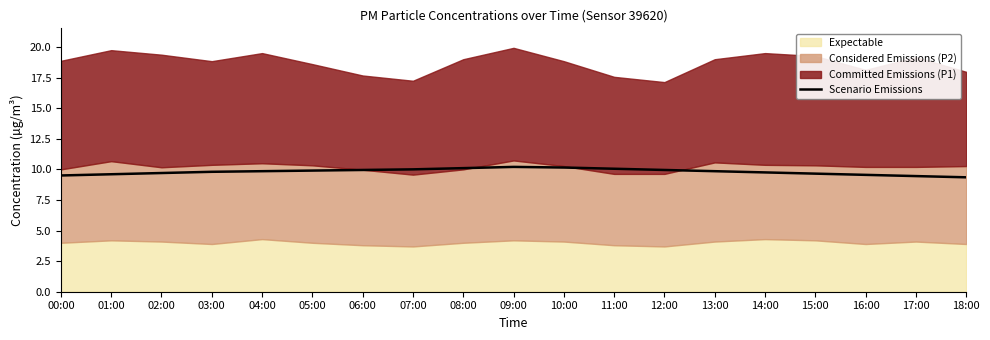

True or false: Scenario Emissions has a value of 9.7 at 15:00.

True